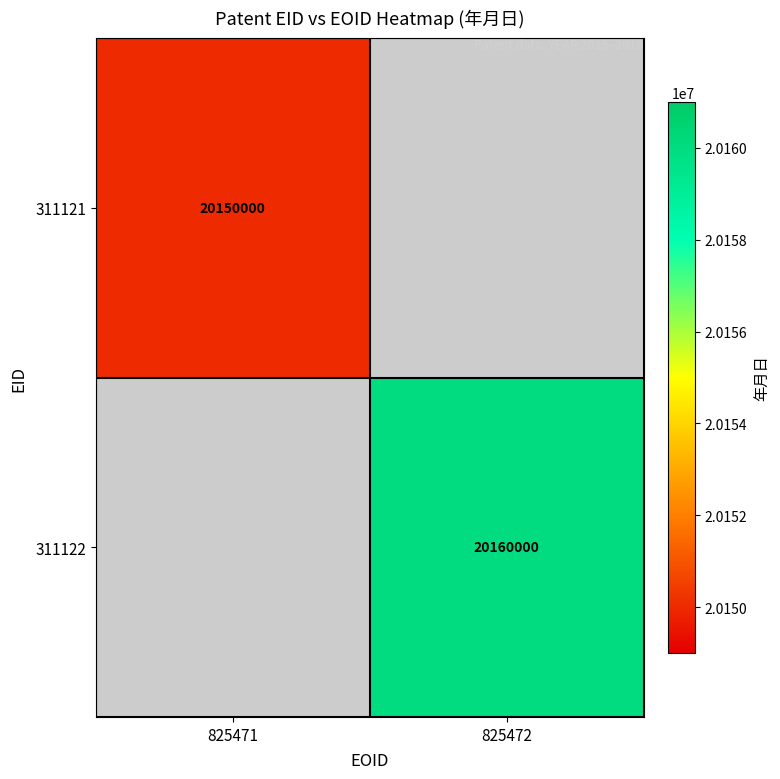

Is it true that 311121 equals 5001760 at 825471?

False